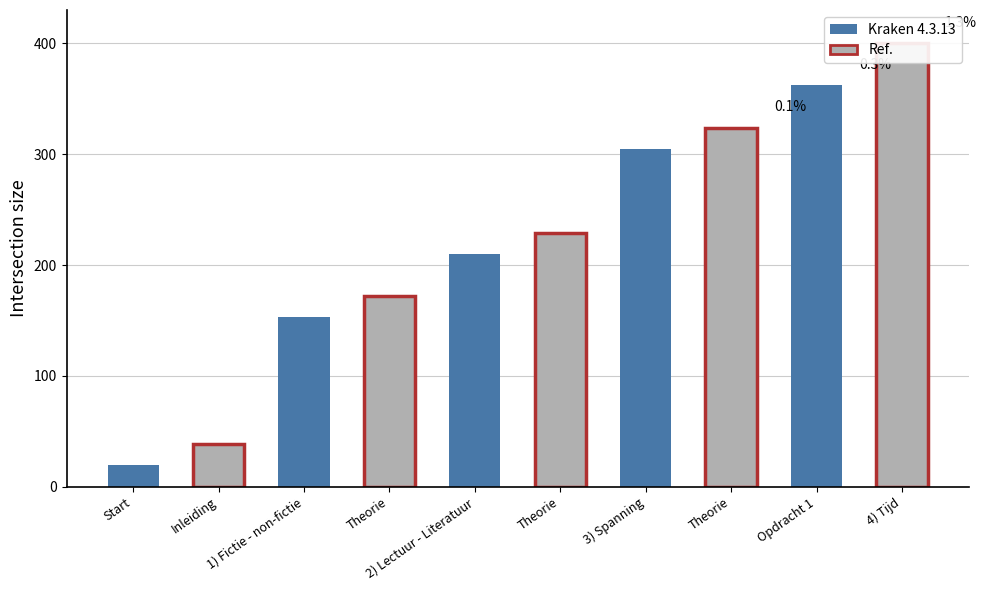

What is the value of the 3rd bar from the left?

153